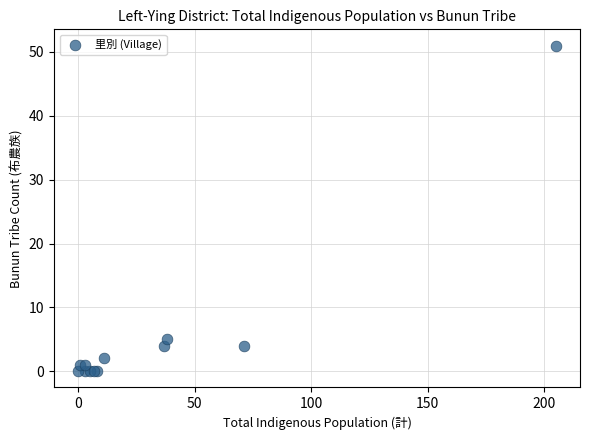

What Y value in the scatter plot is closest to 25?

5